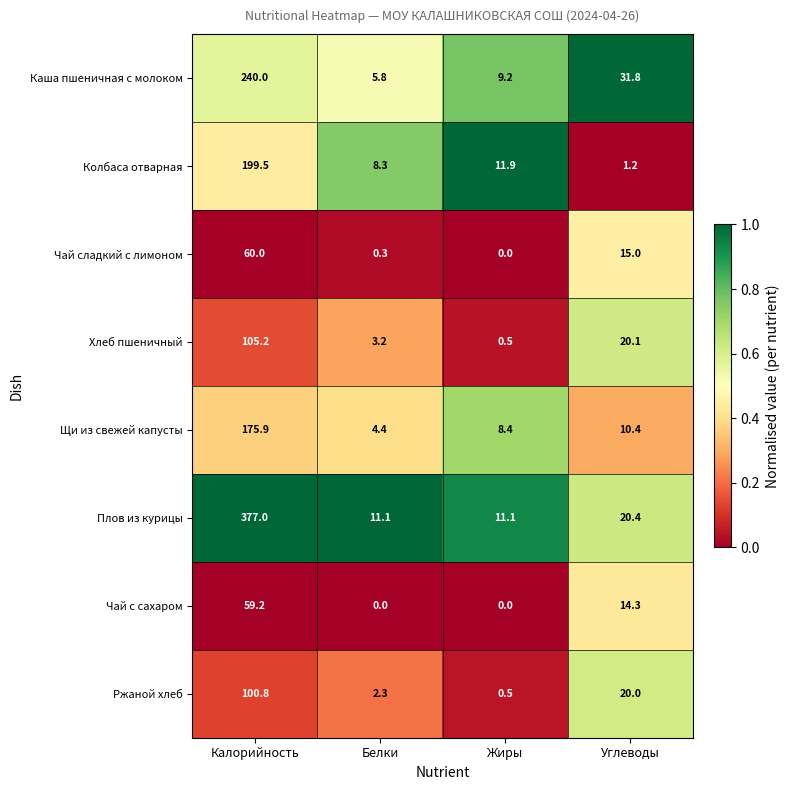

What is the spread (max minus min) of values at Углеводы?

30.6